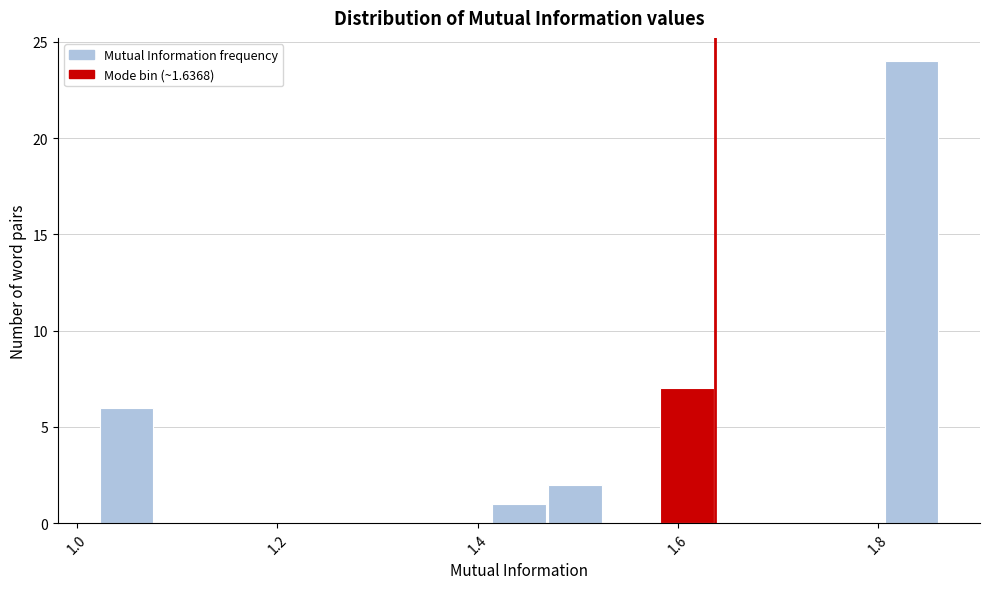

Around what value on the x-axis is the tallest bar? Give the approximate position of its centre, as read against the axis.

1.84